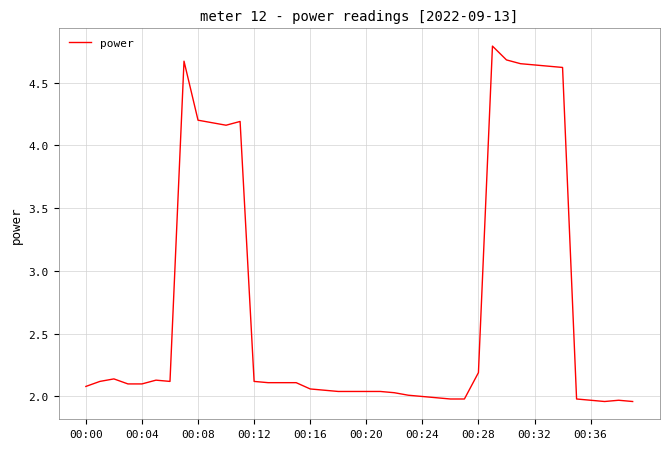

What is the maximum value shown in the chart?

4.8